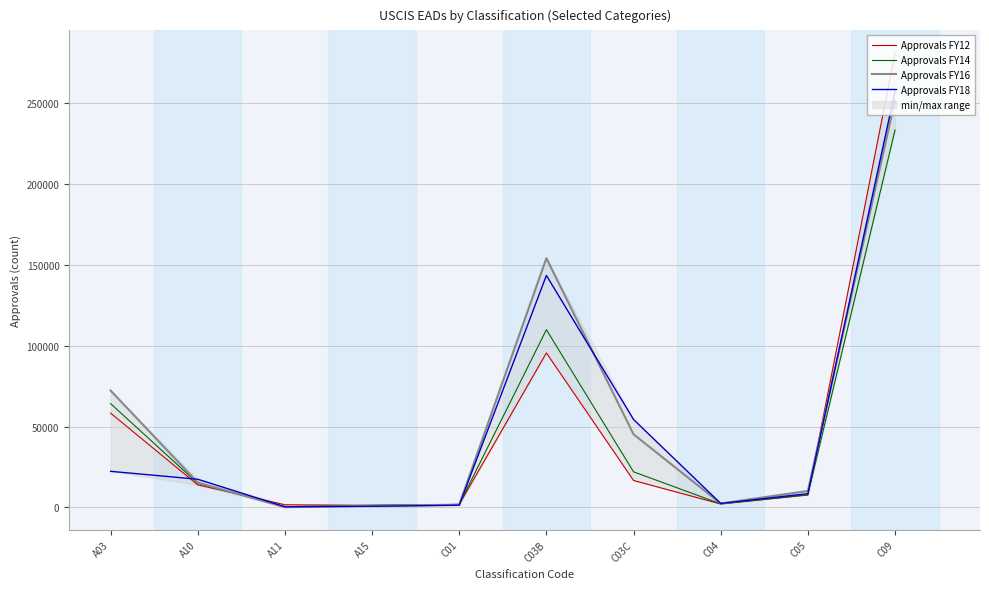

How many times do Approvals FY14 and Approvals FY12 cross each other?

5